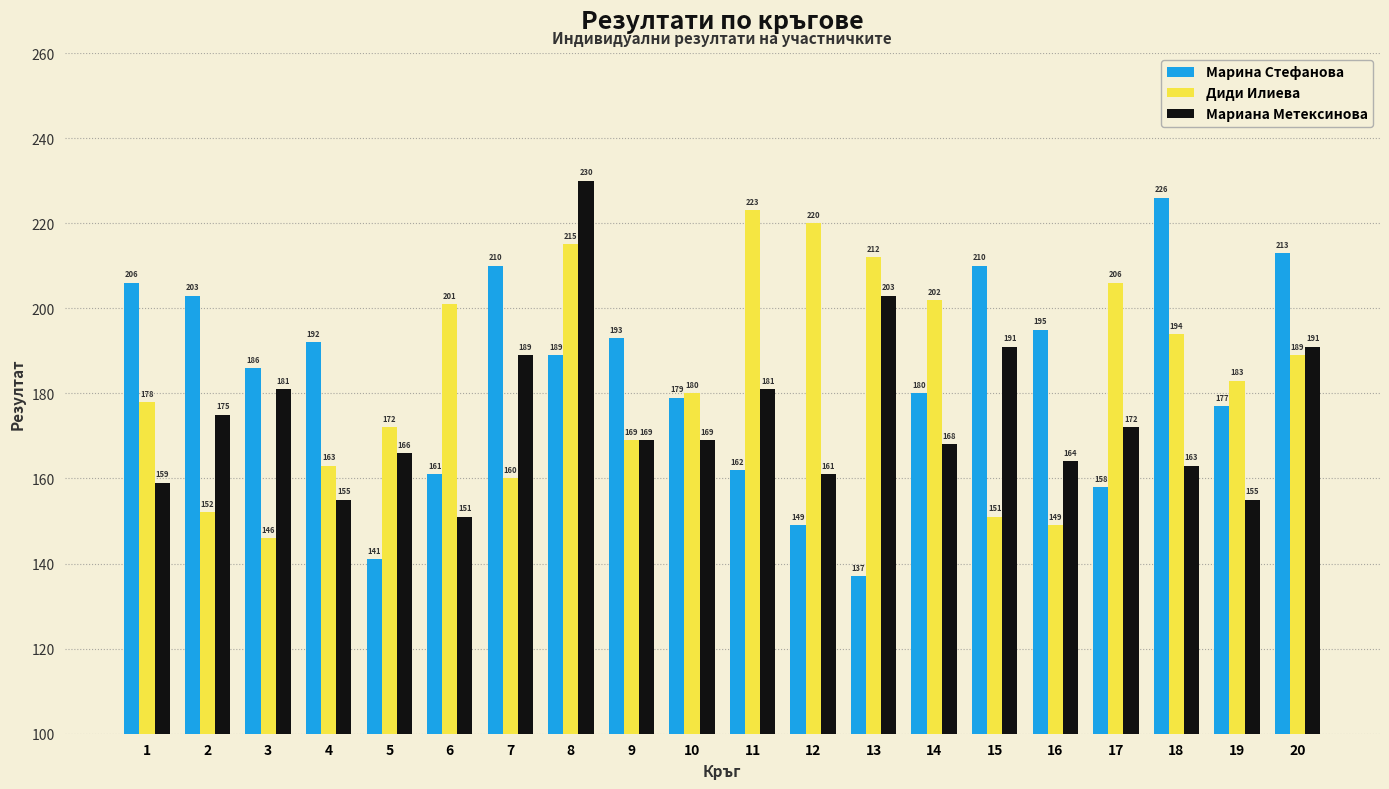

What are all the series names shown in the legend?

Марина Стефанова, Диди Илиева, Мариана Метексинова